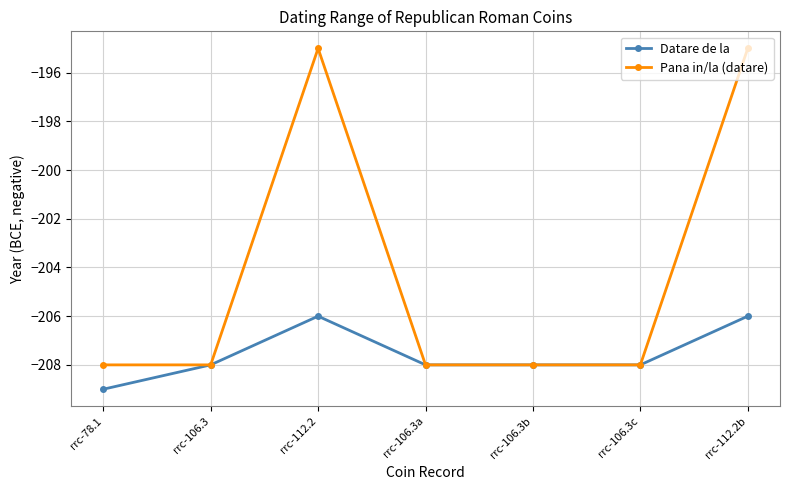

Reading left to right, extract all data points from this chart.

Datare de la: rrc-78.1=-209	rrc-106.3=-208	rrc-112.2=-206	rrc-106.3a=-208	rrc-106.3b=-208	rrc-106.3c=-208	rrc-112.2b=-206
Pana in/la (datare): rrc-78.1=-208	rrc-106.3=-208	rrc-112.2=-195	rrc-106.3a=-208	rrc-106.3b=-208	rrc-106.3c=-208	rrc-112.2b=-195